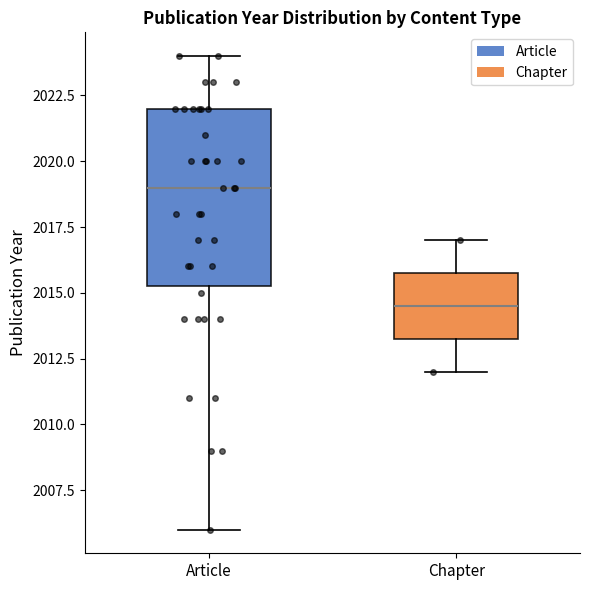

Reading left to right, read every box against the y-axis: the position of its median line, the range the box covers, and the ends of its whiskers. The values are not printed on the chart, so give them approximately, as read against the axis.

Article: median 2019.0, box 2015.5 to 2022.0, whiskers 2006.0 to 2024.0
Chapter: median 2014.5, box 2013.5 to 2016.0, whiskers 2012.0 to 2017.0